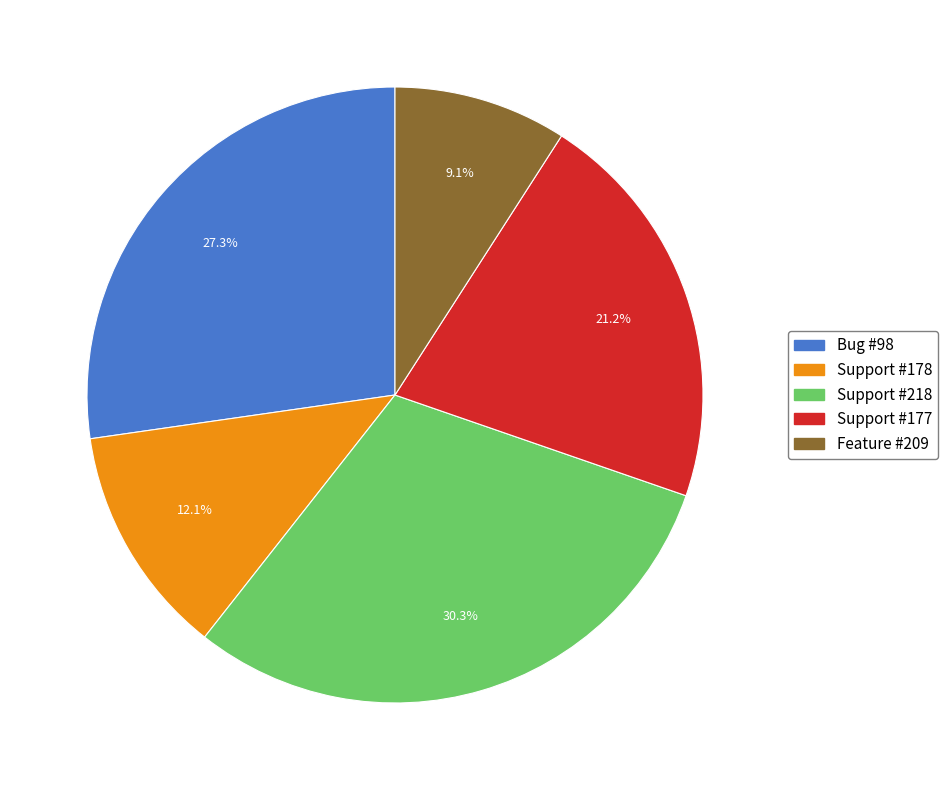

To the nearest percent, what is the difference between the largest and smallest slice percentages?

21%